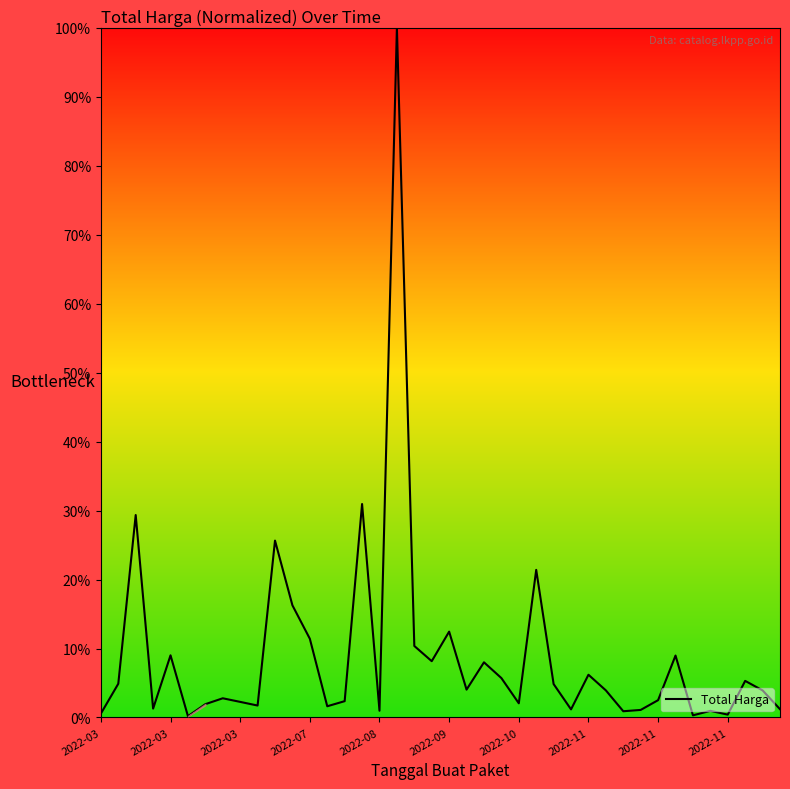

What is the difference between the maximum and minimum values?

99.8